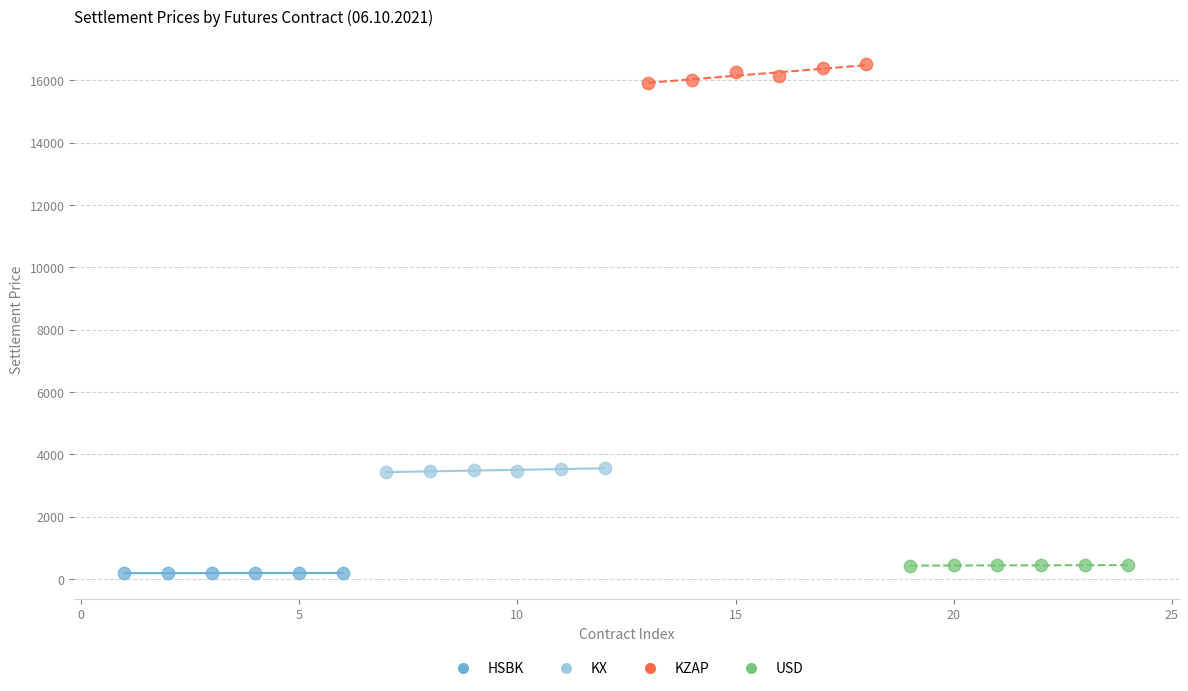

Which series contains the highest Y value?

KZAP